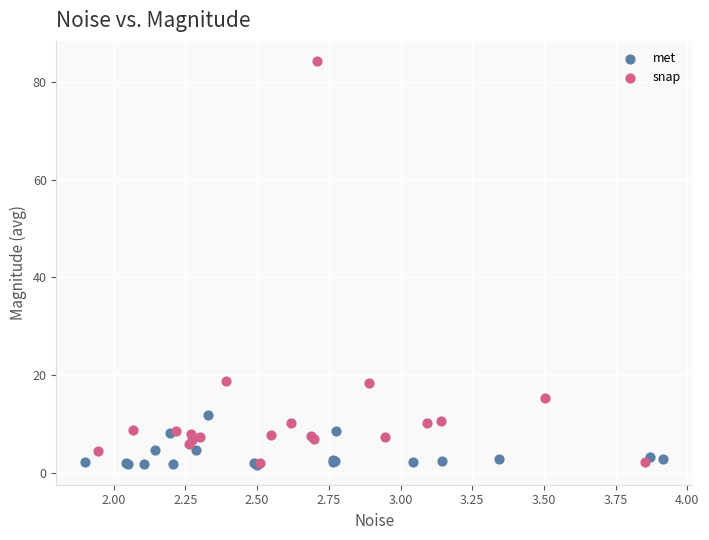

Which series contains the highest Y value?

snap